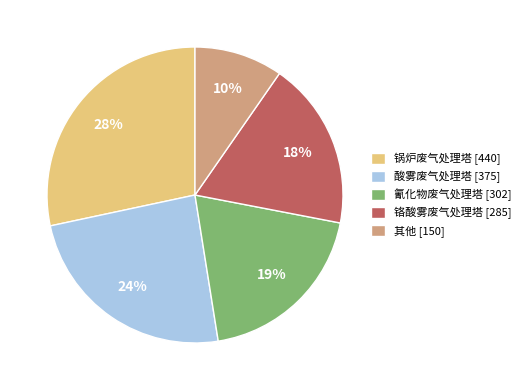

Is there any slice that represents more than half of the pie?

No